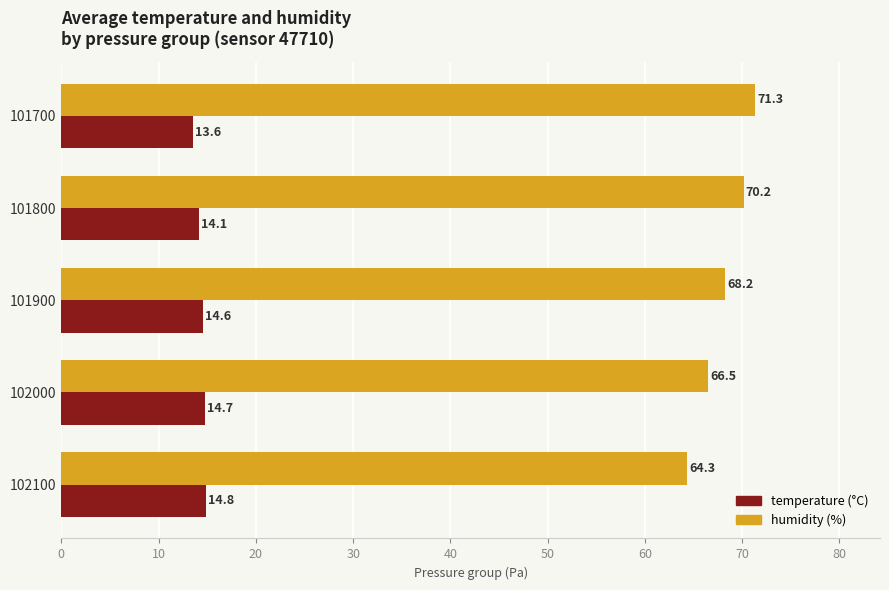

What is the spread (max minus min) of values at 102100?

49.5